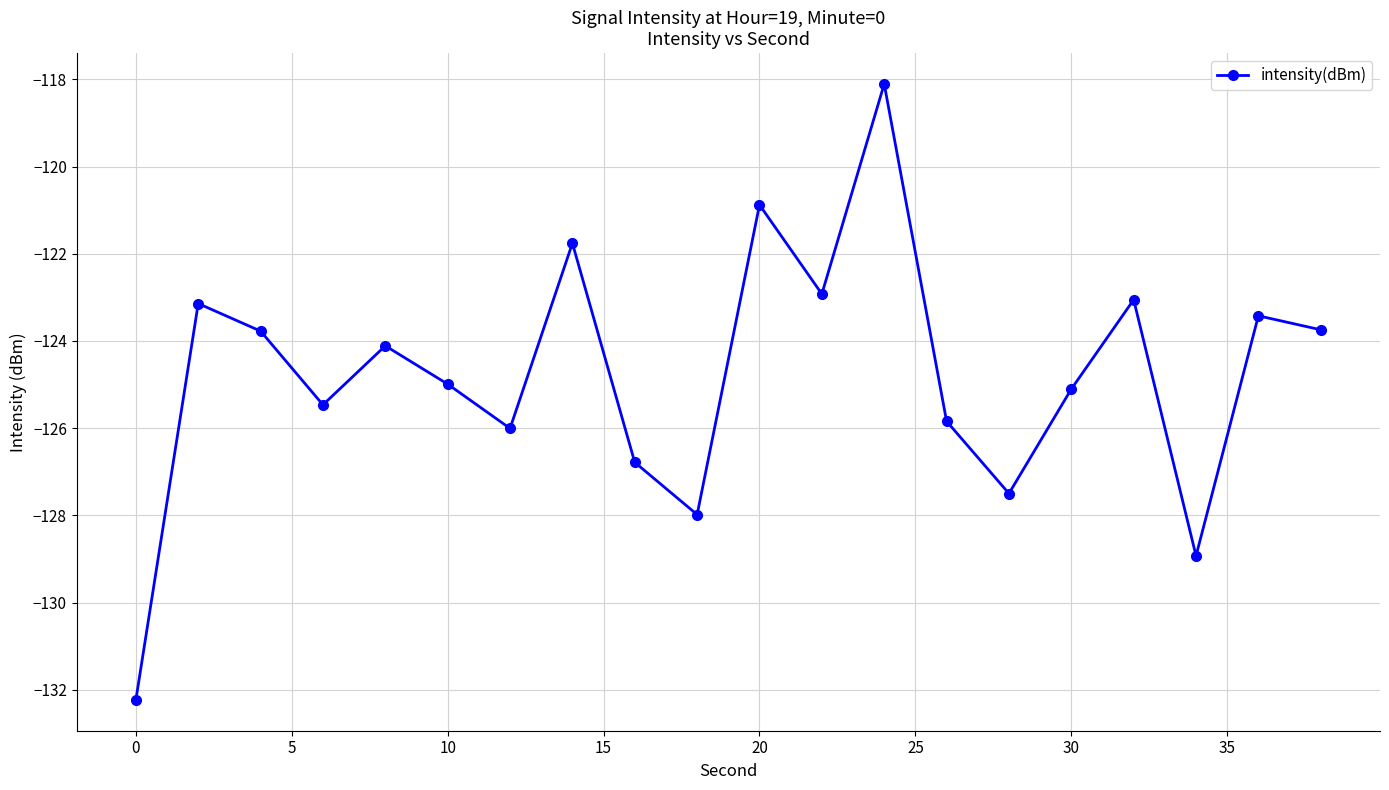

What is the minimum value shown in the chart?

-132.2